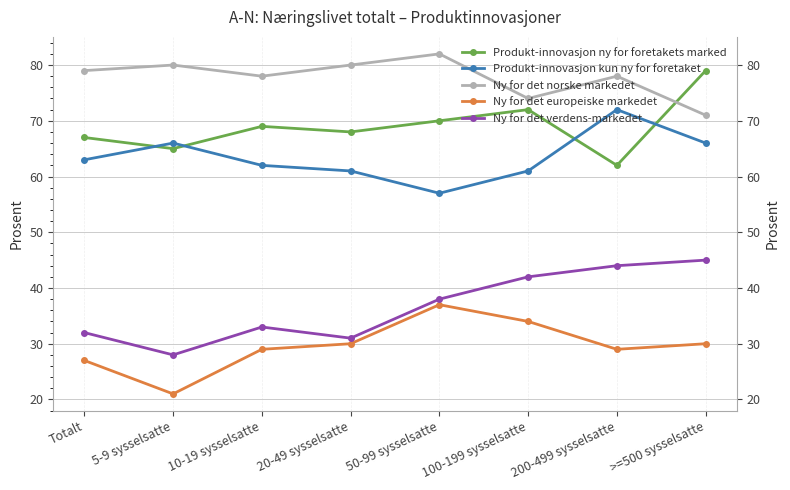

Which label corresponds to the largest value in the chart?

50-99 sysselsatte